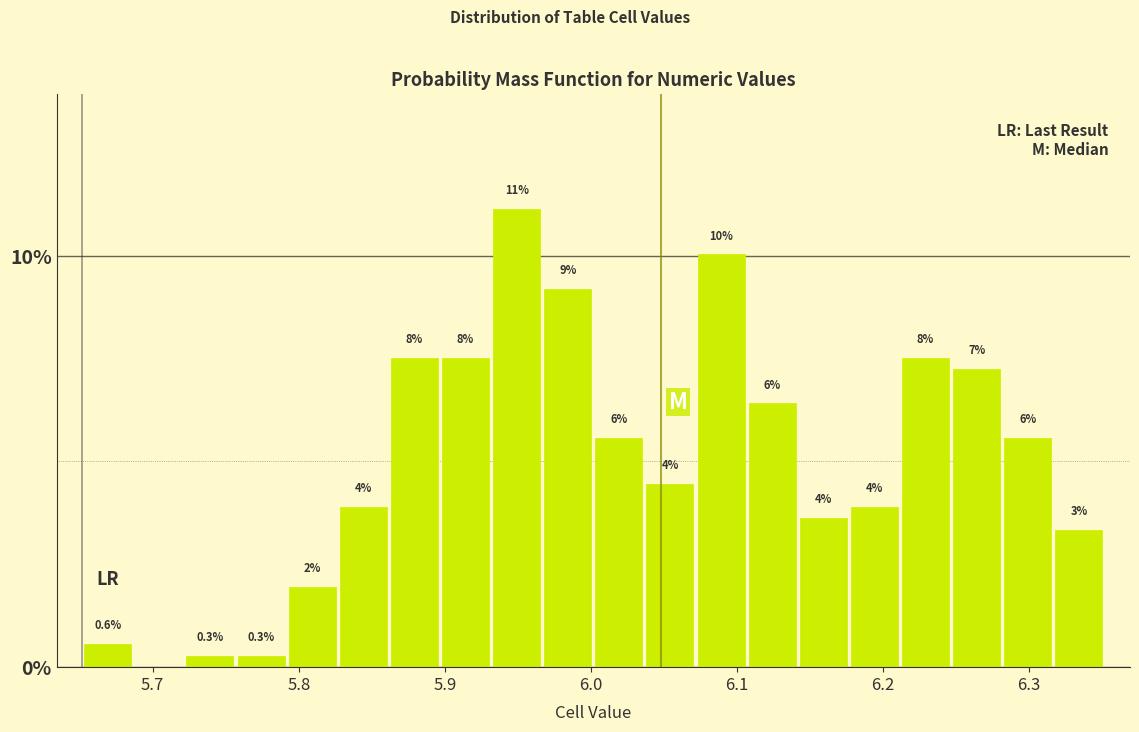

Read against the x-axis, roughly where is the centre of the tallest bar?

5.95